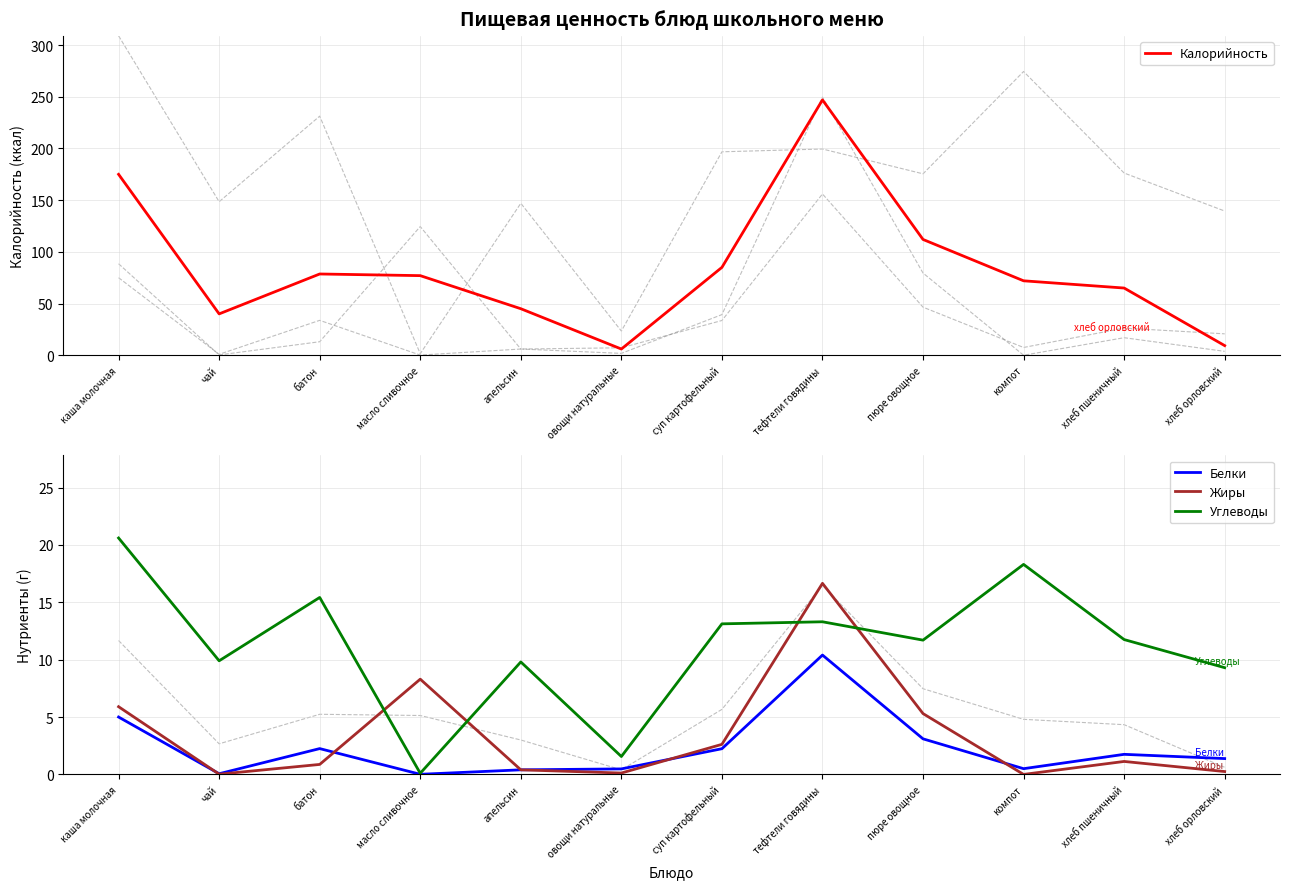

What is the average value of the Калорийность series?

84.3